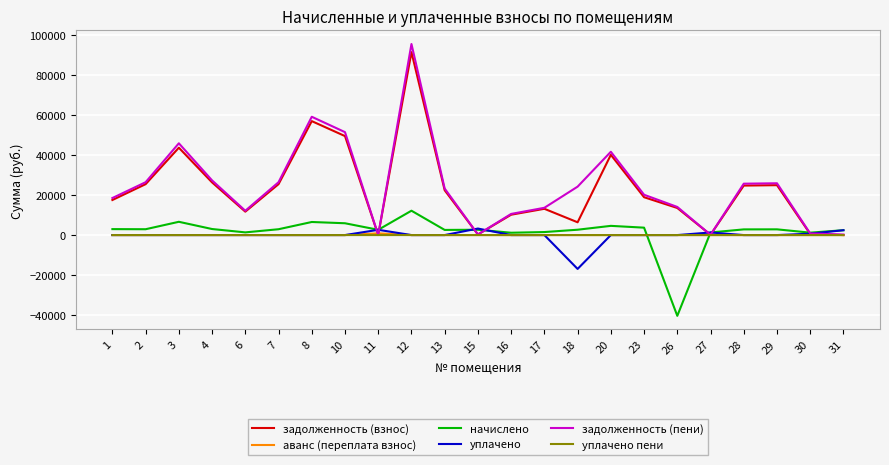

Which series has the largest range (max minus min)?

задолженность (пени)